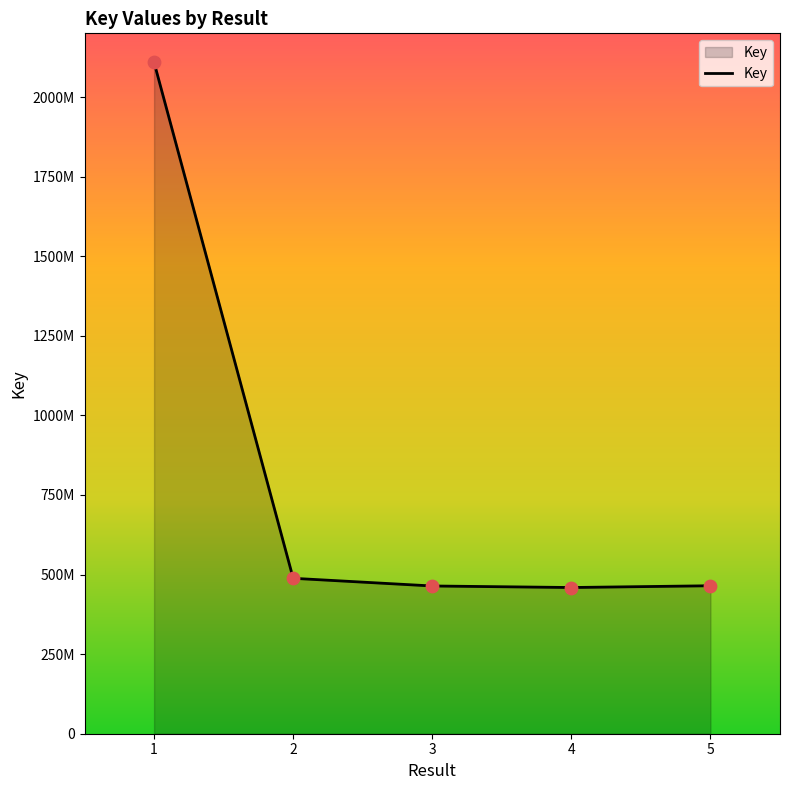

What is the change in value from 1 to 3?

-1644713434